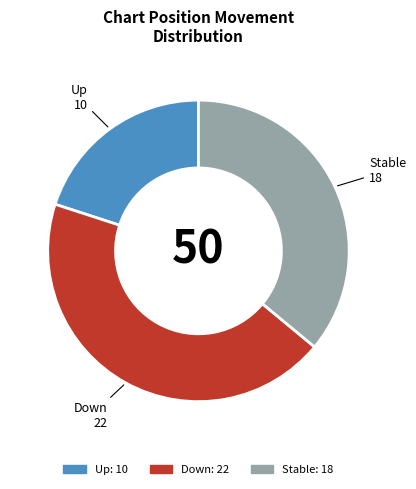

Does Down represent more than half of the total?

No